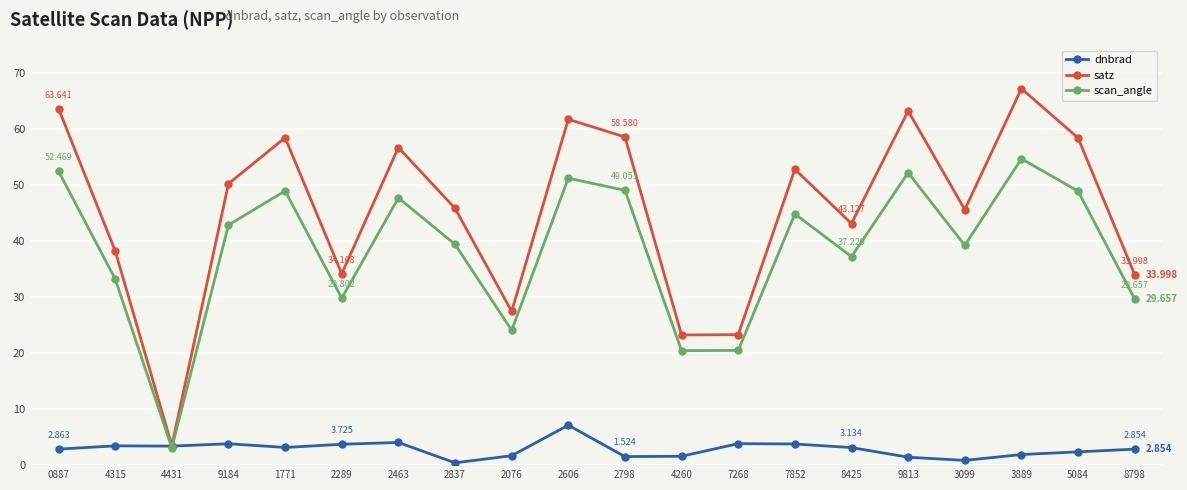

What is the spread (max minus min) of values at 7268?

19.5